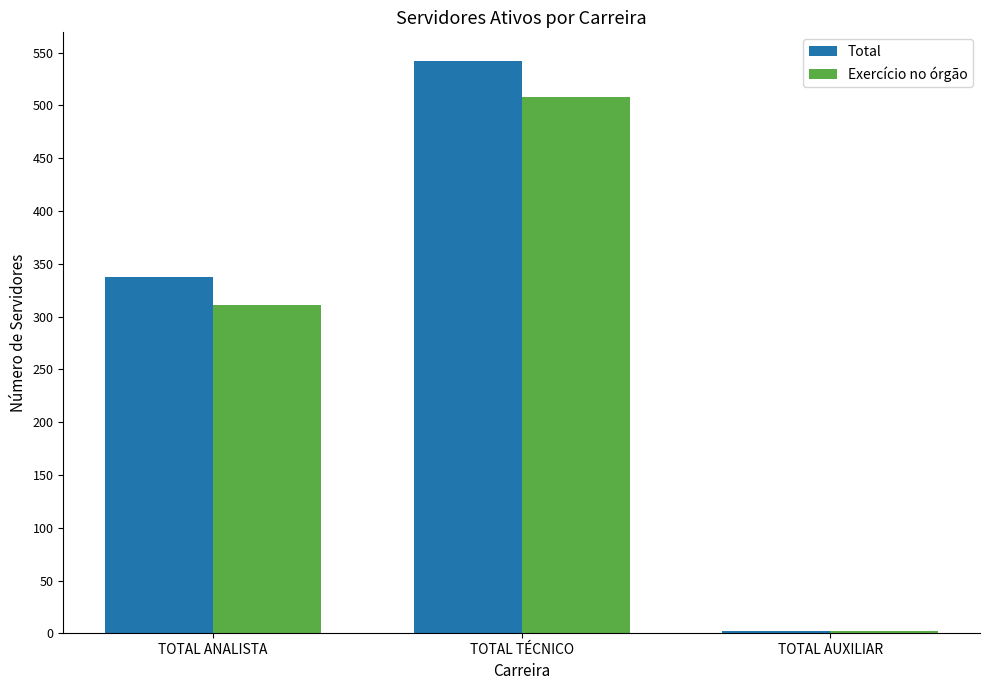

What is the smallest value displayed?

2